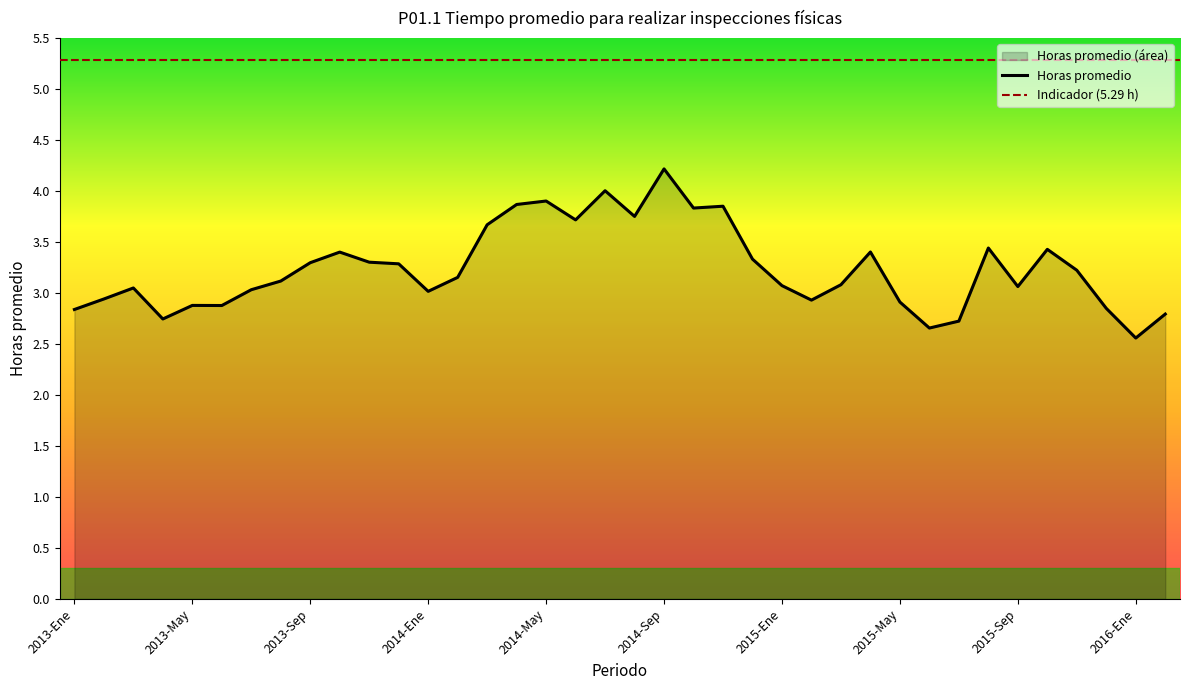

The value at 2013-Jul is 5.0. True or false?

False